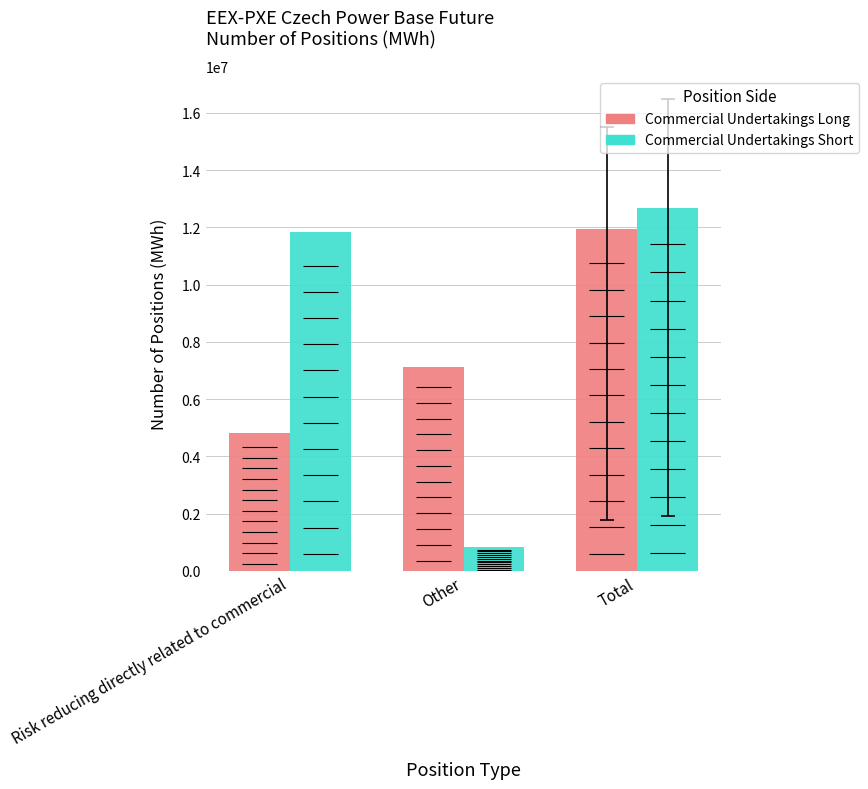

Does the chart contain stacked bars?

No